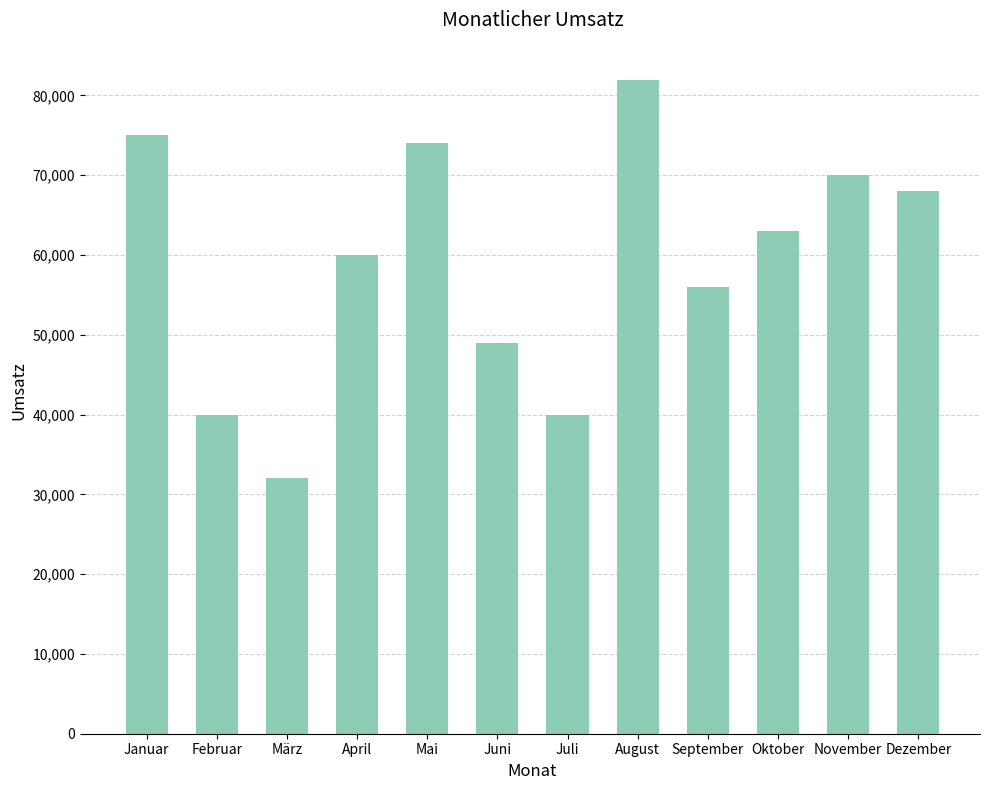

Reading right to left, list all the values displayed in this chart.

Dezember=68000	November=70000	Oktober=63000	September=56000	August=82000	Juli=40000	Juni=49000	Mai=74000	April=60000	März=32000	Februar=40000	Januar=75000